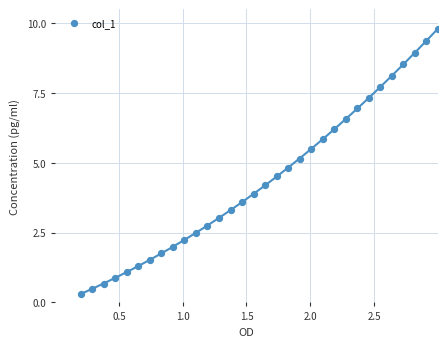

What is the range of X values (max minus min)?

2.8